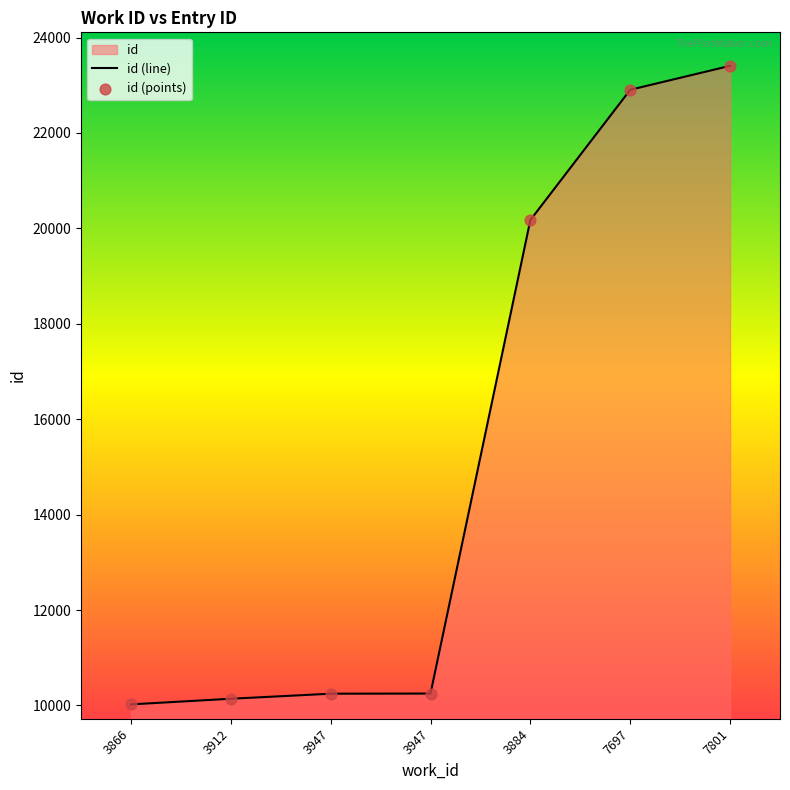

Which has a higher value, 3884 or 3947?

3884